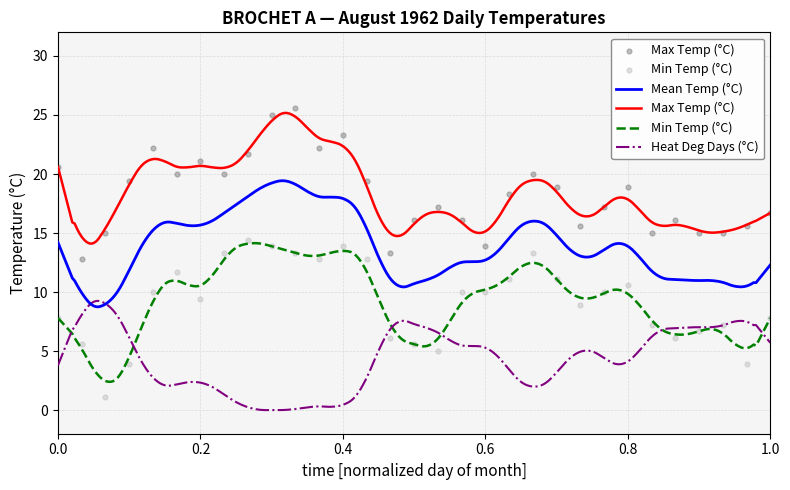

Which series has the largest total across all categories?

Max Temp (°C)